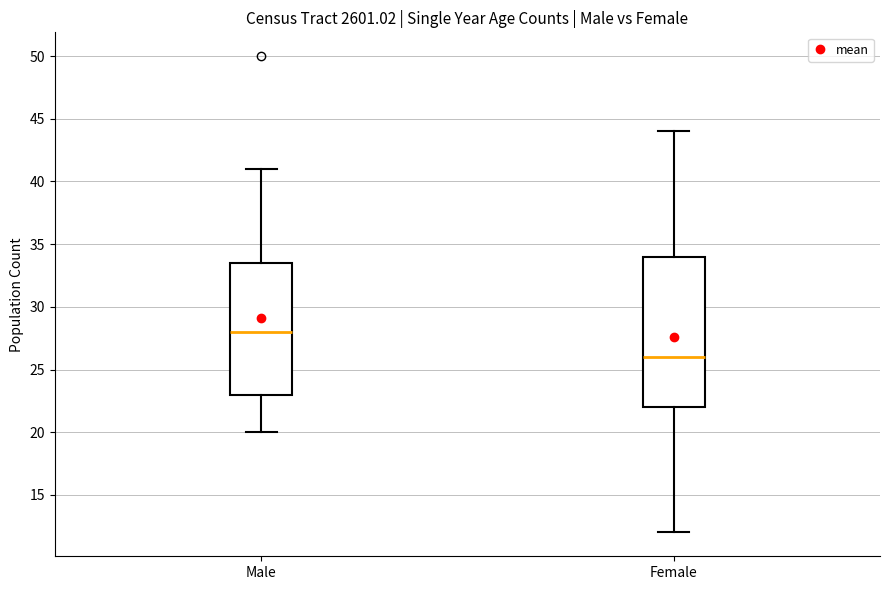

Which box is the tallest, from its lower edge to its upper edge?

Female